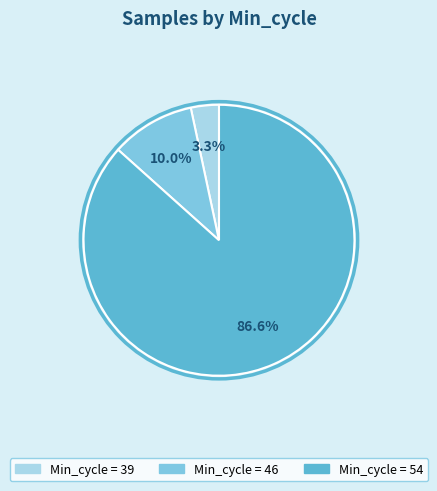

Does any single category account for the majority?

Yes